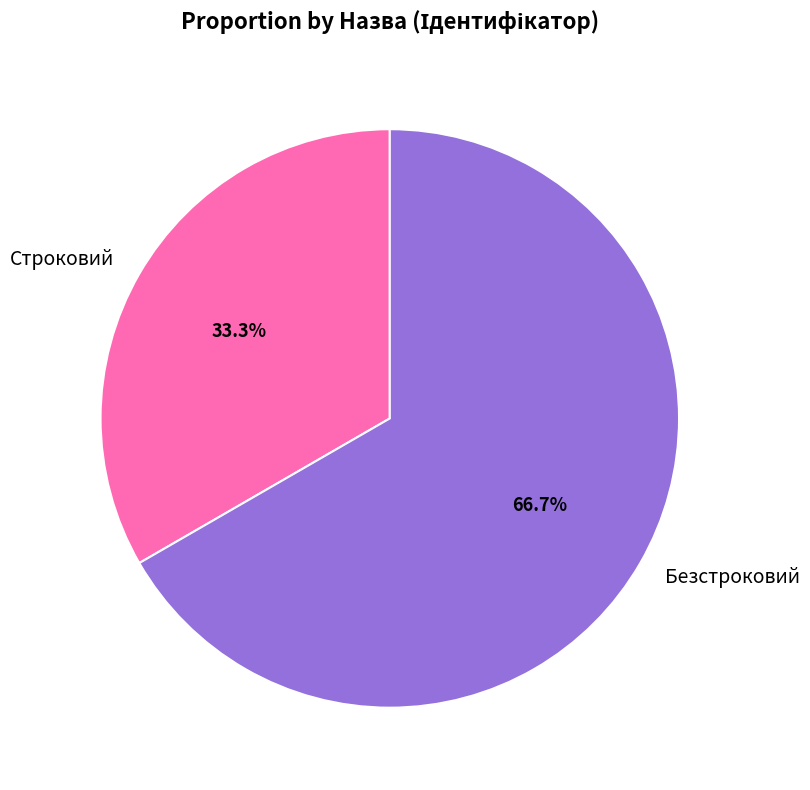

Approximately how many times larger is the value at Строковий compared to Безстроковий?

0.5